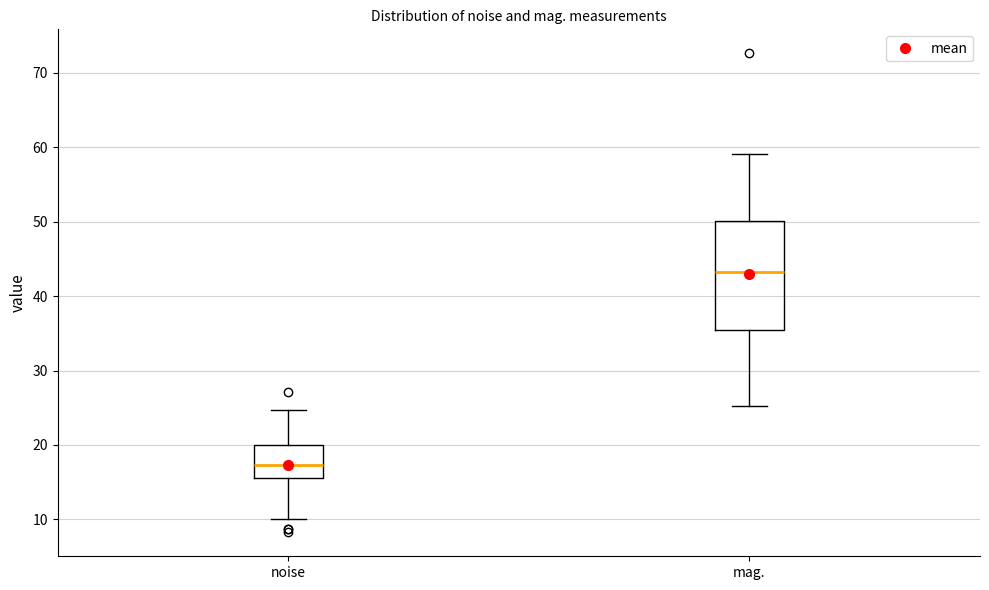

Reading left to right, transcribe this box plot: for each box, give where its median line is, the range the box spans, and where its two whiskers end, as read against the y-axis. The values are not printed on the chart, so give them approximately, as read against the axis.

noise: median 17, box 16 to 20, whiskers 10 to 25
mag.: median 43, box 35 to 50, whiskers 25 to 59